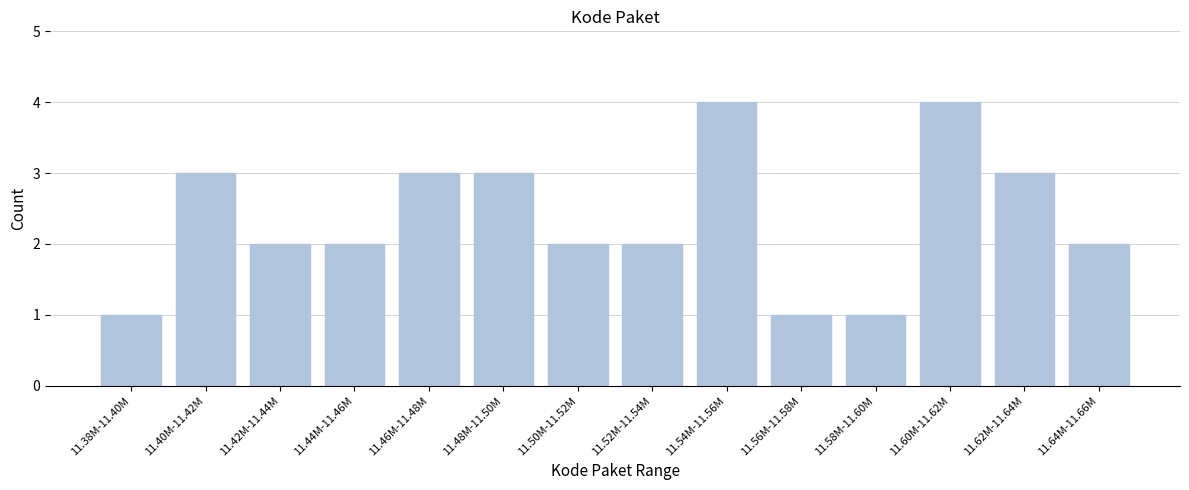

Reading left to right, list all the values displayed in this chart.

1	3	2	2	3	3	2	2	4	1	1	4	3	2